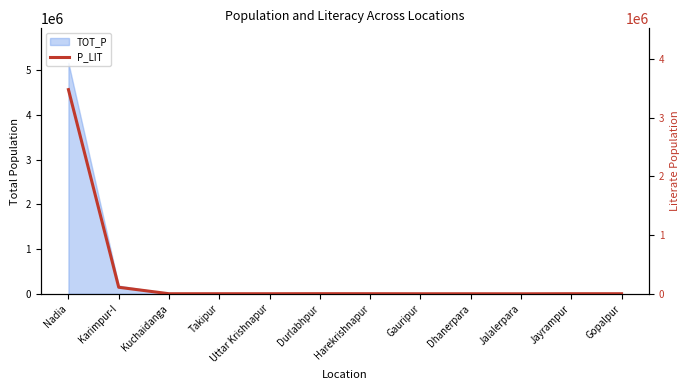

What is the change in value from Uttar Krishnapur to Jayrampur?

+322